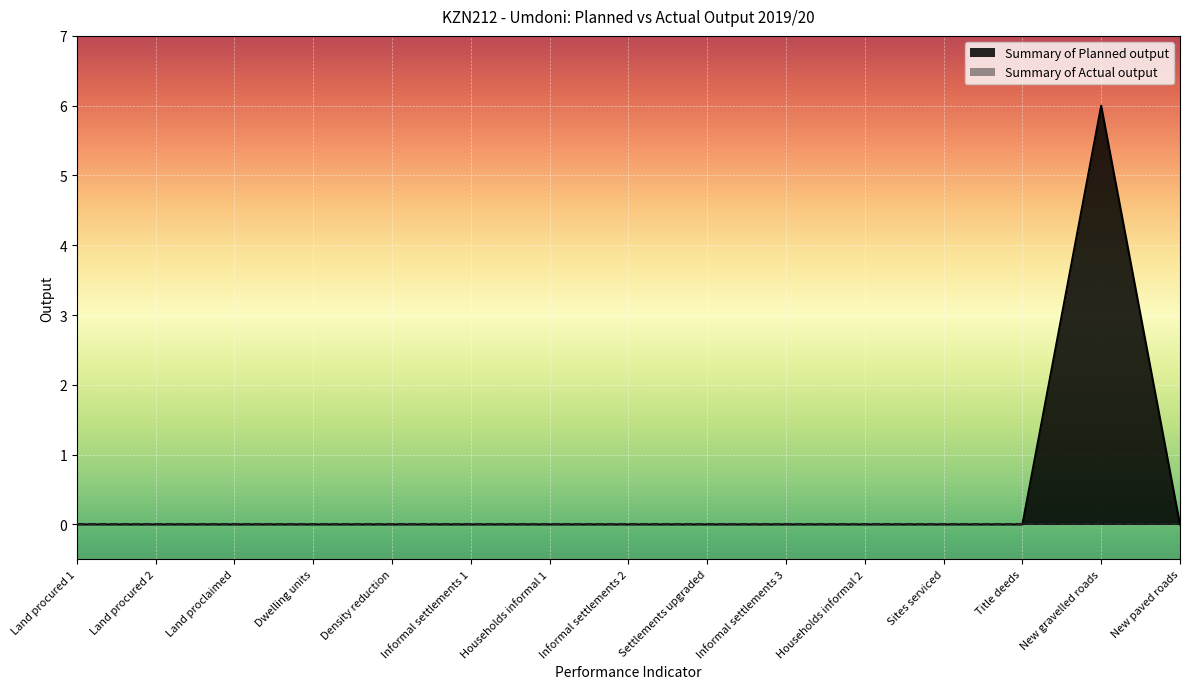

Reading left to right, extract all data points from this chart.

Land procured 1=0	Land procured 2=0	Land proclaimed=0	Dwelling units=0	Density reduction=0	Informal settlements 1=0	Households informal 1=0	Informal settlements 2=0	Settlements upgraded=0	Informal settlements 3=0	Households informal 2=0	Sites serviced=0	Title deeds=0	New gravelled roads=6	New paved roads=0